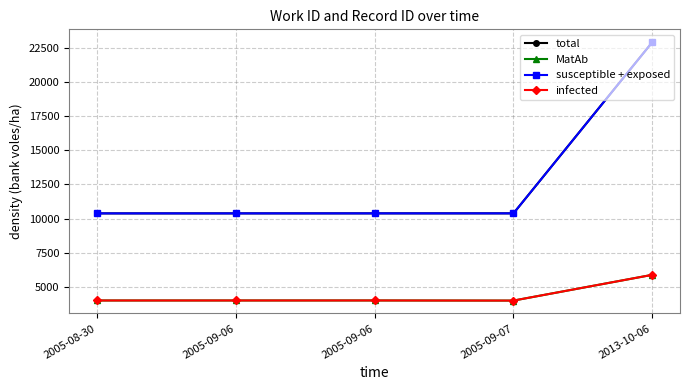

Rank the categories by susceptible + exposed value from lowest to highest.

2005-08-30, 2005-09-06, 2005-09-06, 2005-09-07, 2013-10-06